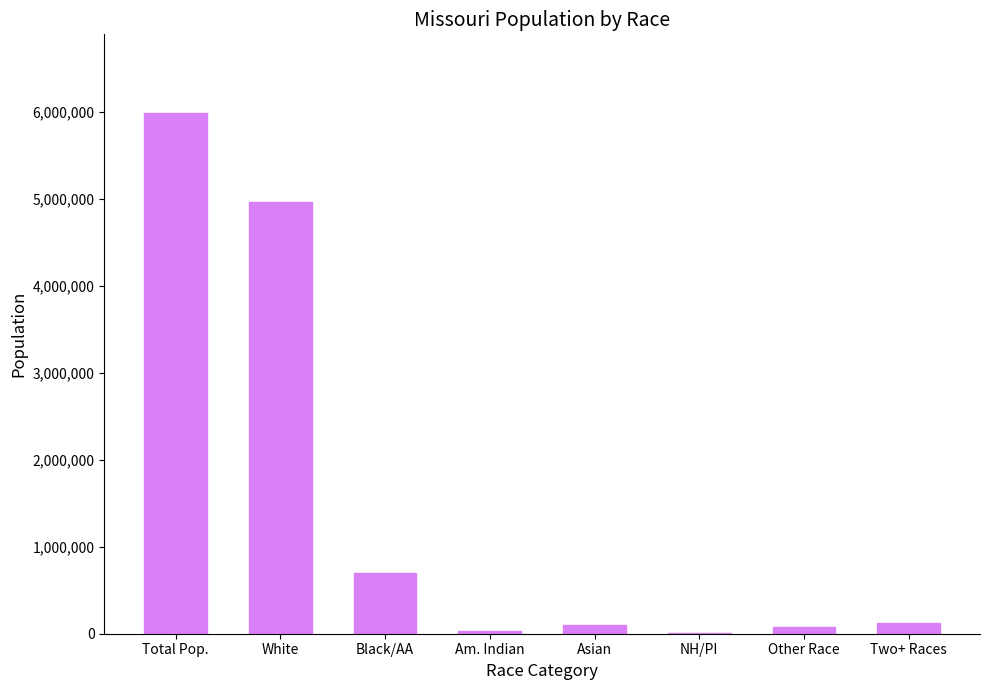

What is the change in value from White to Black/AA?

-4265379